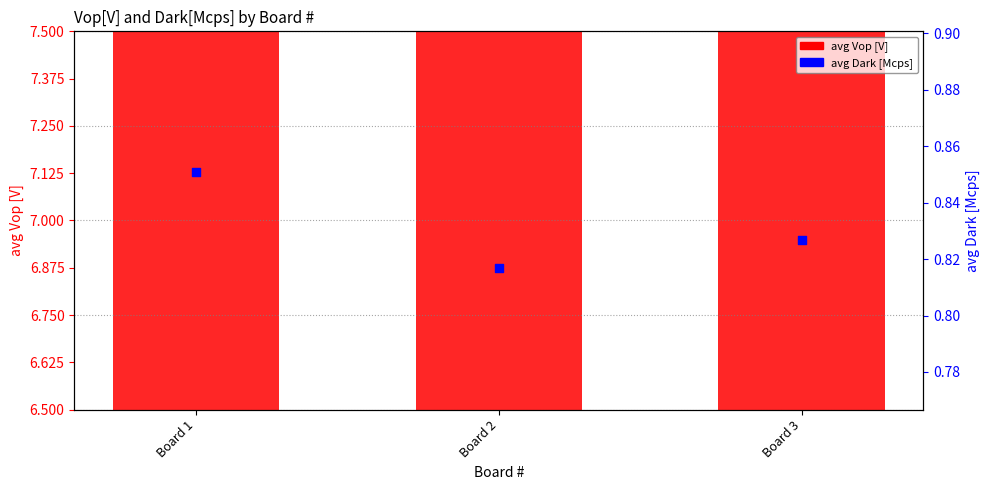

At which category is the sum across all series the highest?

Board 3